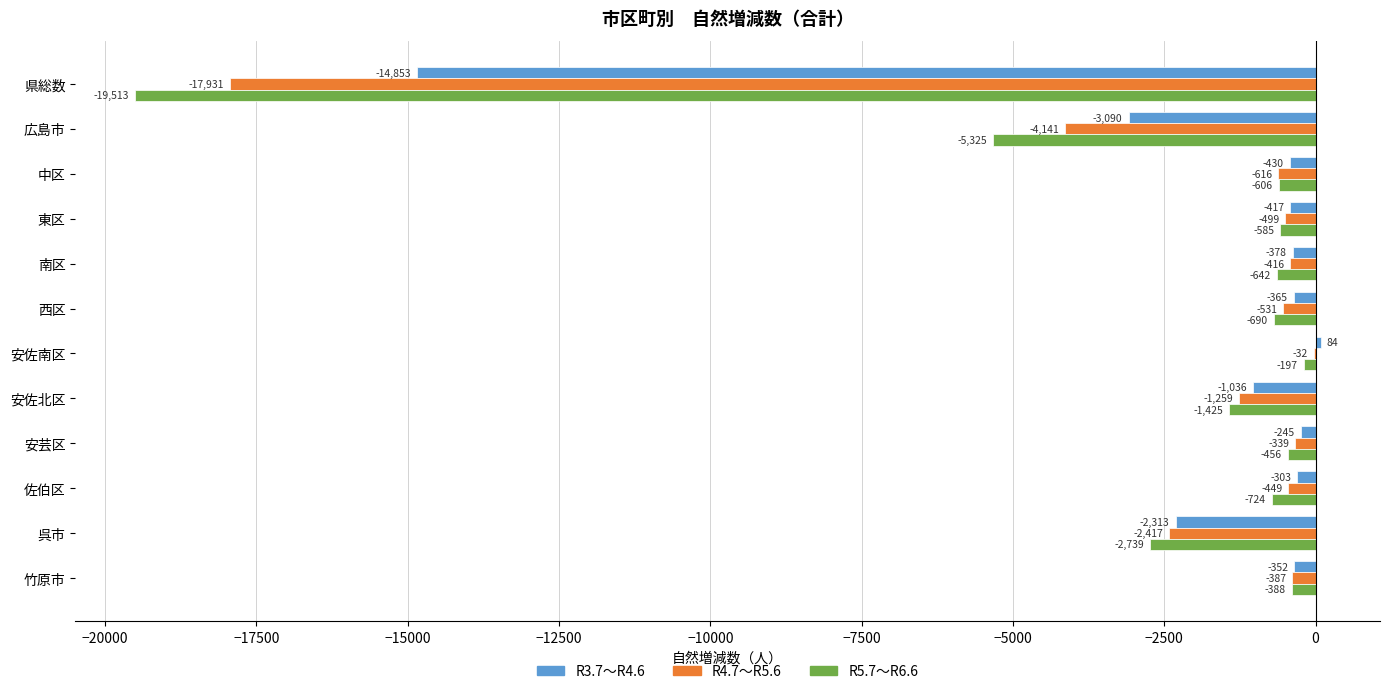

What is the sum of all R5.7～R6.6 values?

-33290